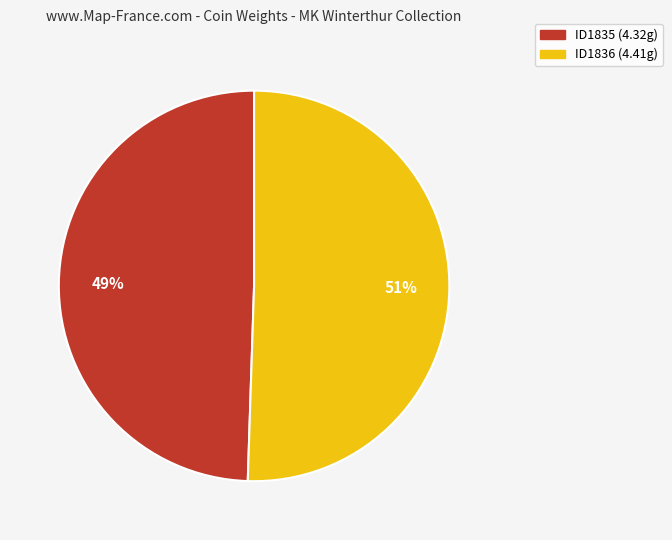

To the nearest percent, what is the average slice percentage?

50%